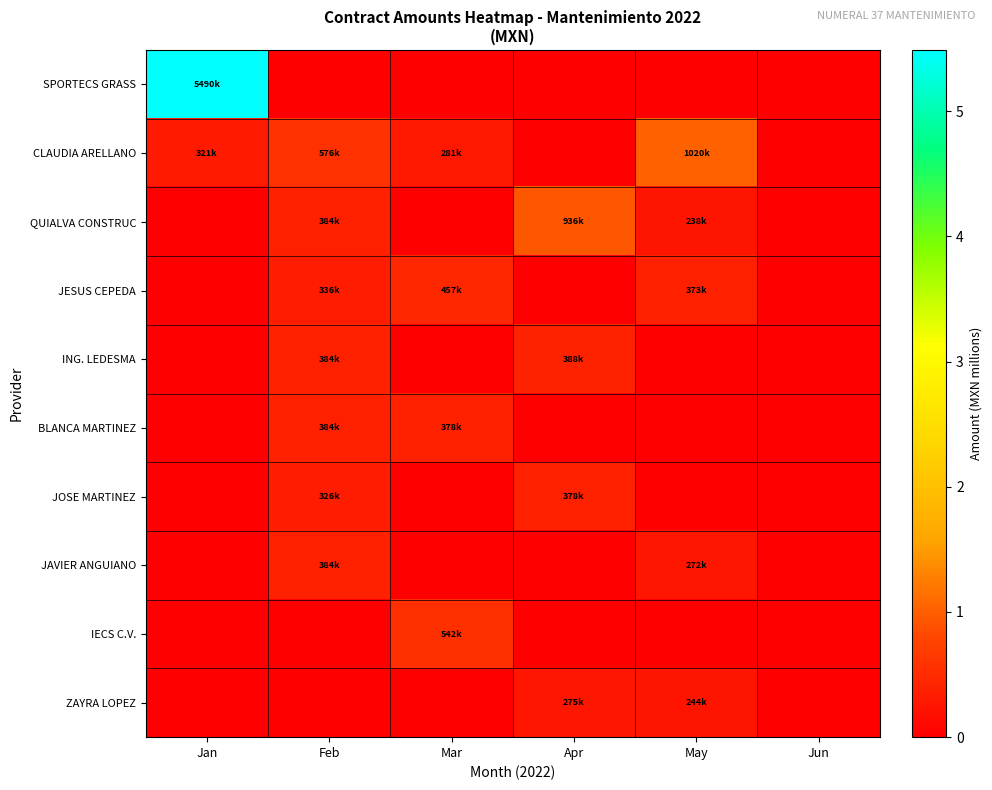

What is the total value across all series at Apr?

2.0